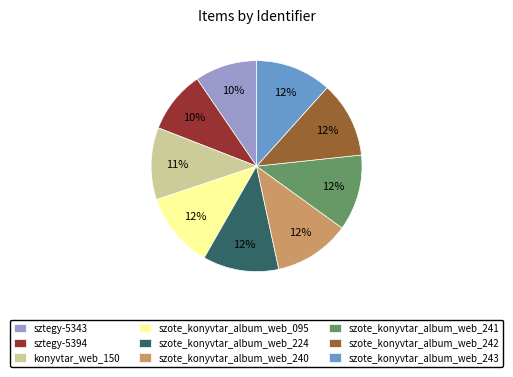

To the nearest percent, what portion does szote_konyvtar_album_web_242 represent?

12%